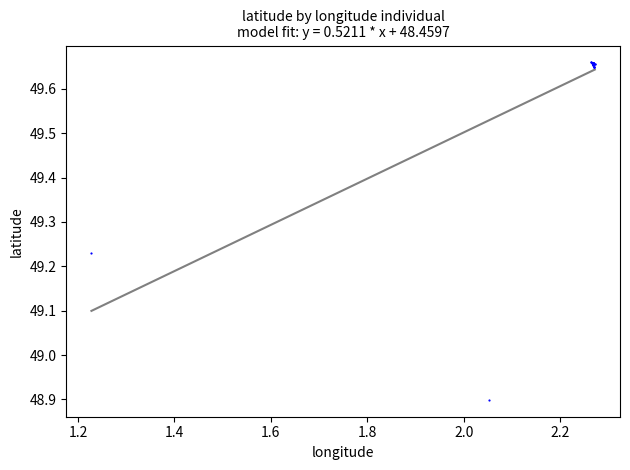

What Y value in the scatter plot is closest to 49?

48.9